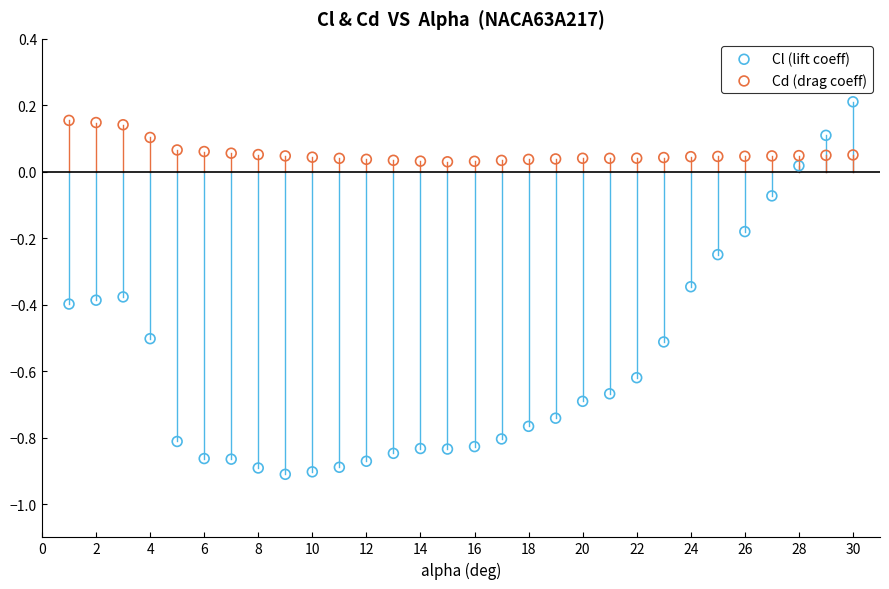

Which series has the widest spread of Y values?

Cl (lift coeff)